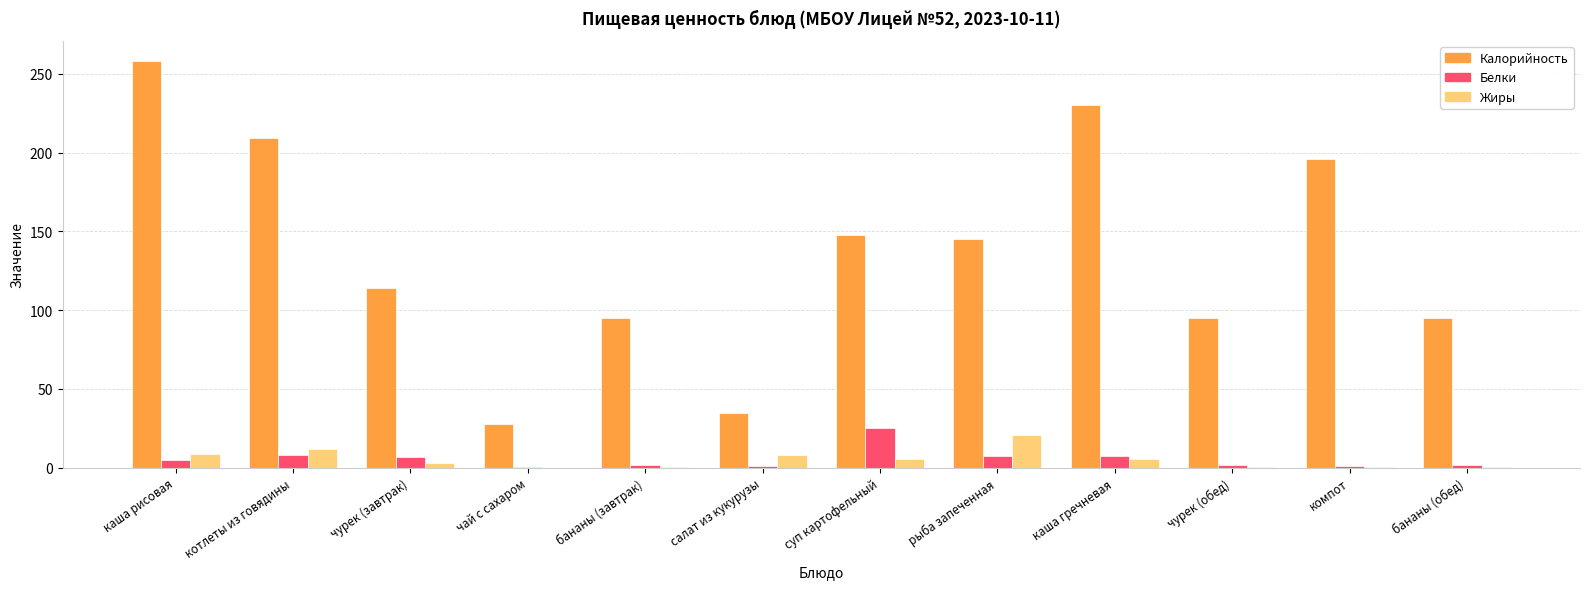

What value does the Жиры series have at суп картофельный?

5.5